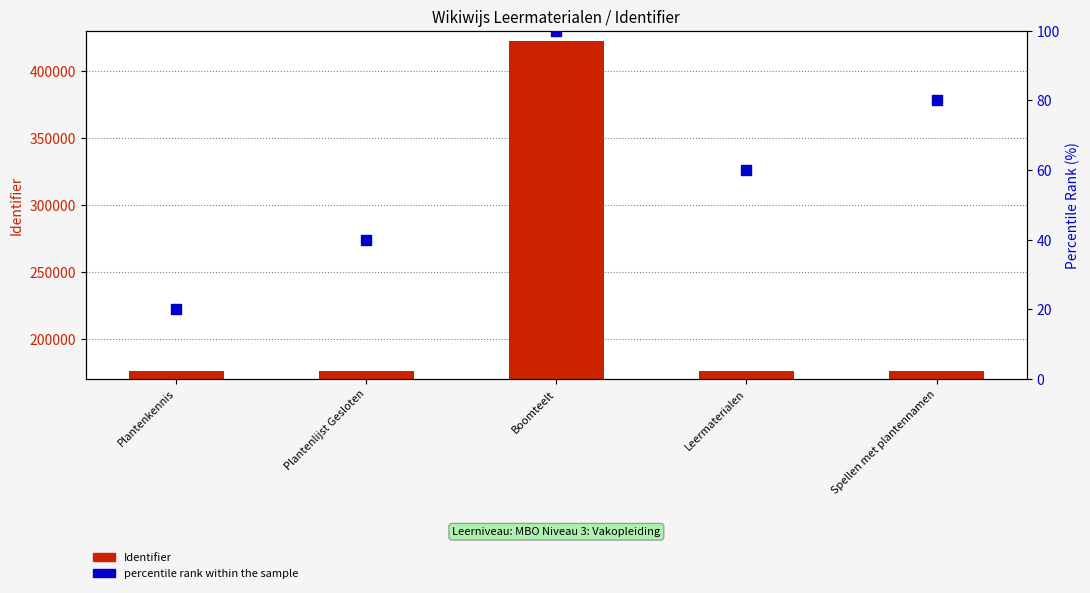

Is the value of percentile rank within the sample at Leermaterialen greater than the value of Identifier at Spellen met plantennamen?

No